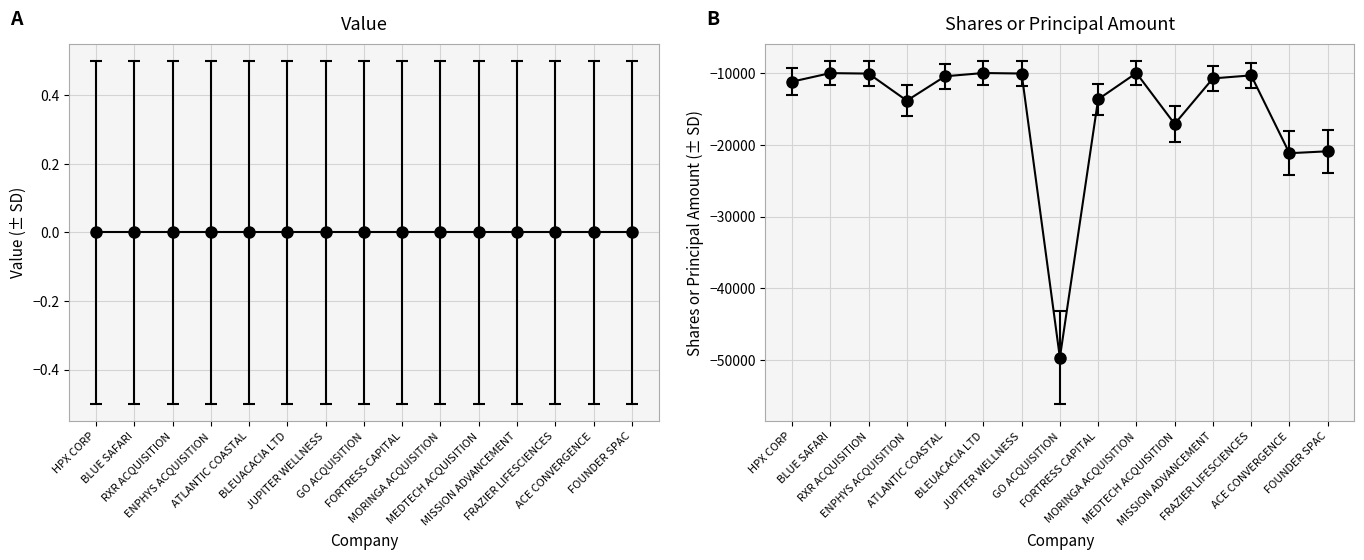

True or false: Shares or principal amount has more than 1 interior local peaks.

True